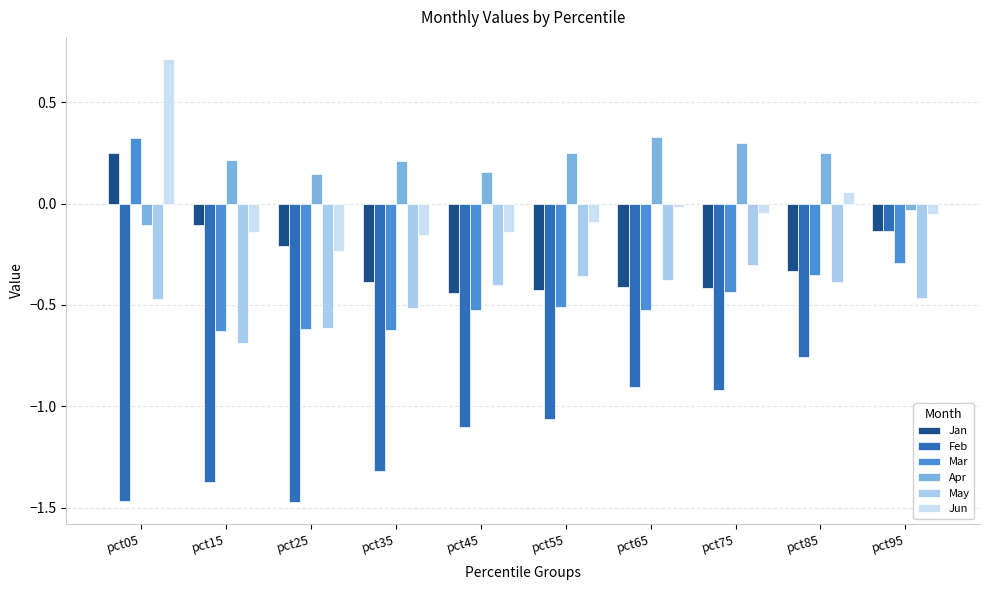

What is the difference between the highest and lowest values at pct55?

1.3